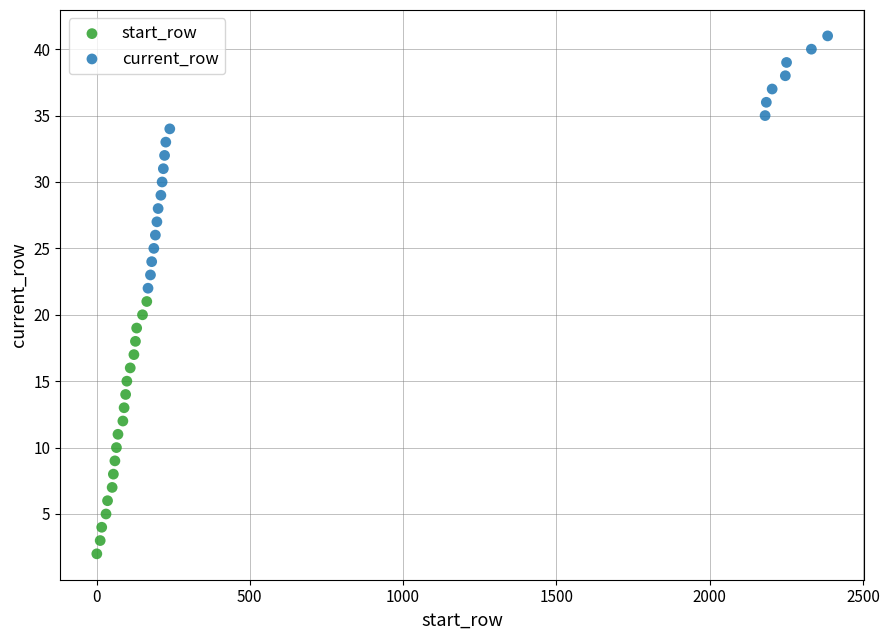

Which series reaches the minimum Y coordinate?

start_row